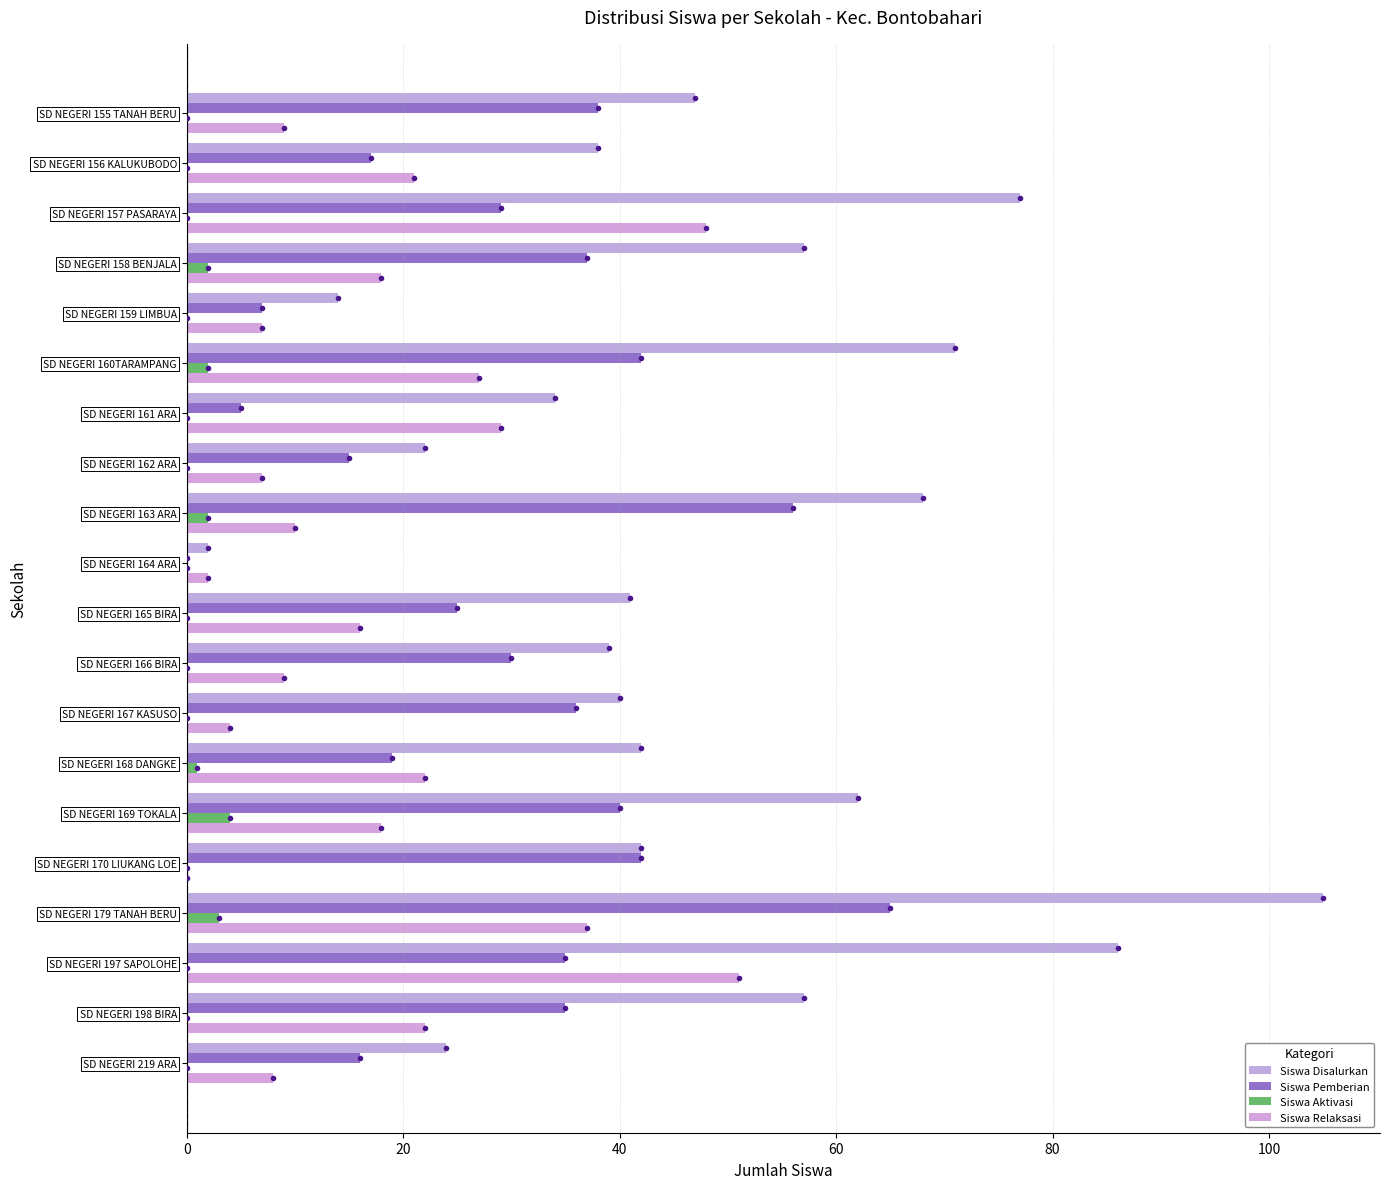

How many series are shown in this chart?

4